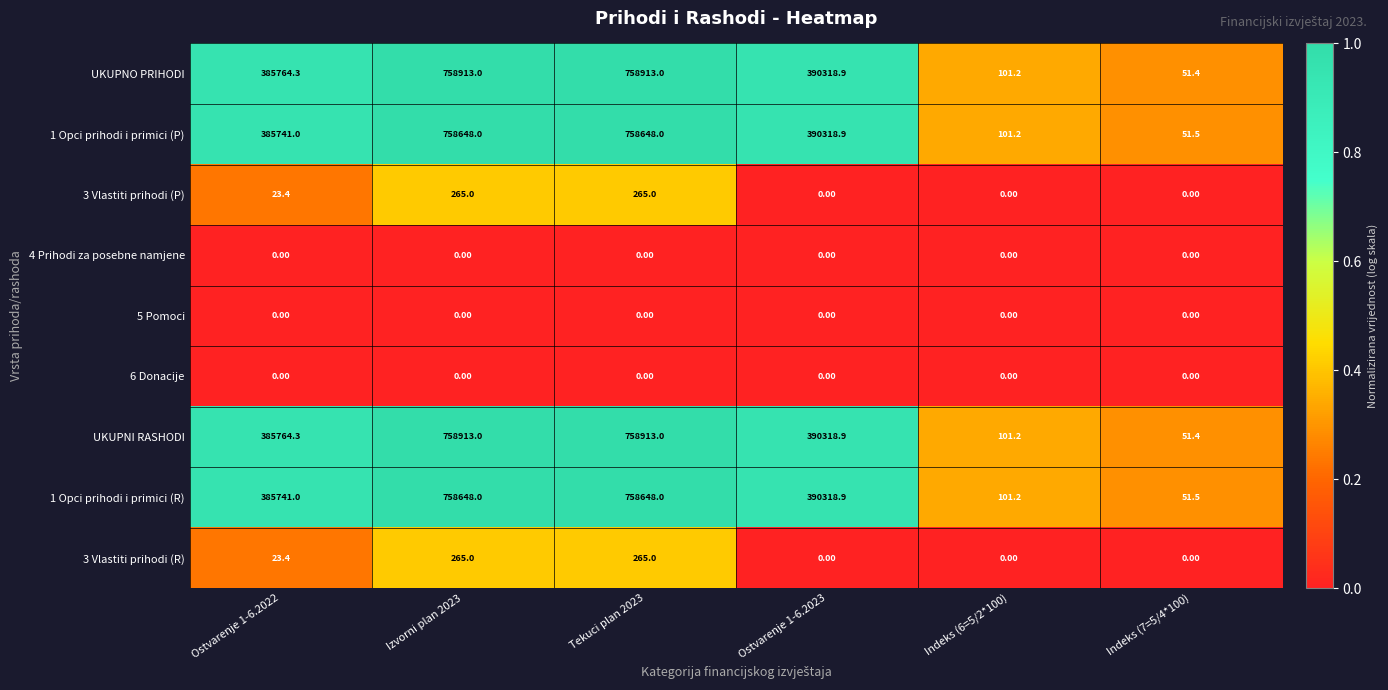

What is the total value across all series at Indeks (6=5/2*100)?

404.8